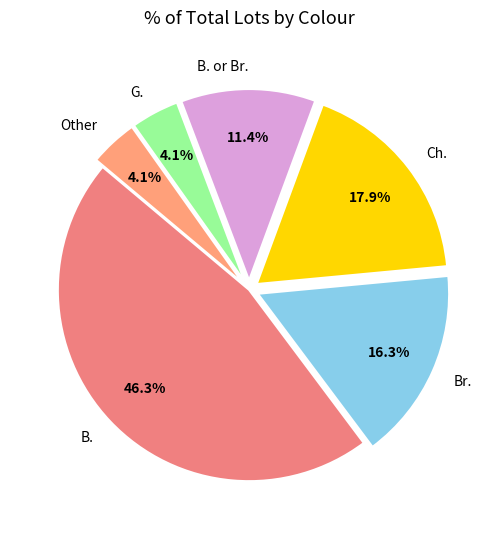

What percentage is the Other slice, to the nearest percent?

4%